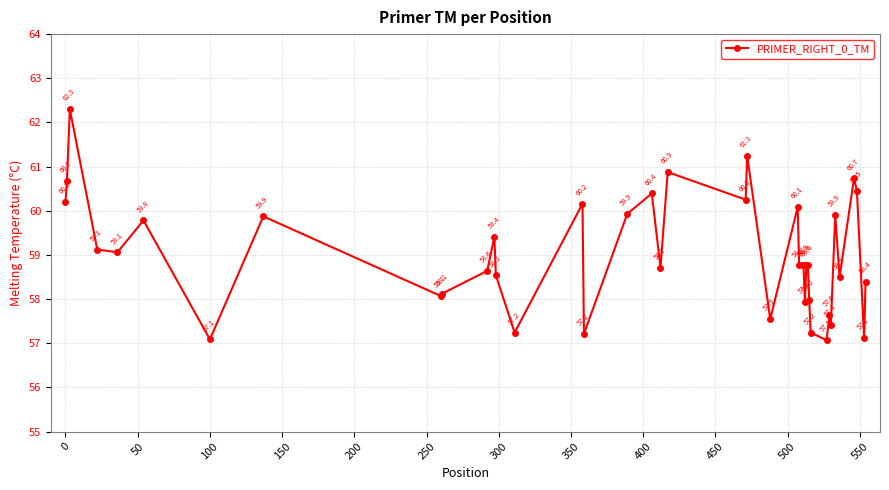

What is the maximum value shown in the chart?

62.3